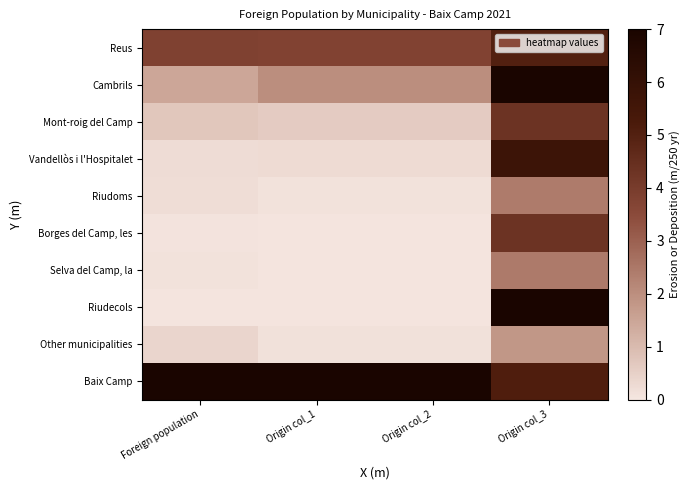

Which has a higher value, Origin col_1 or Origin col_3?

Origin col_3